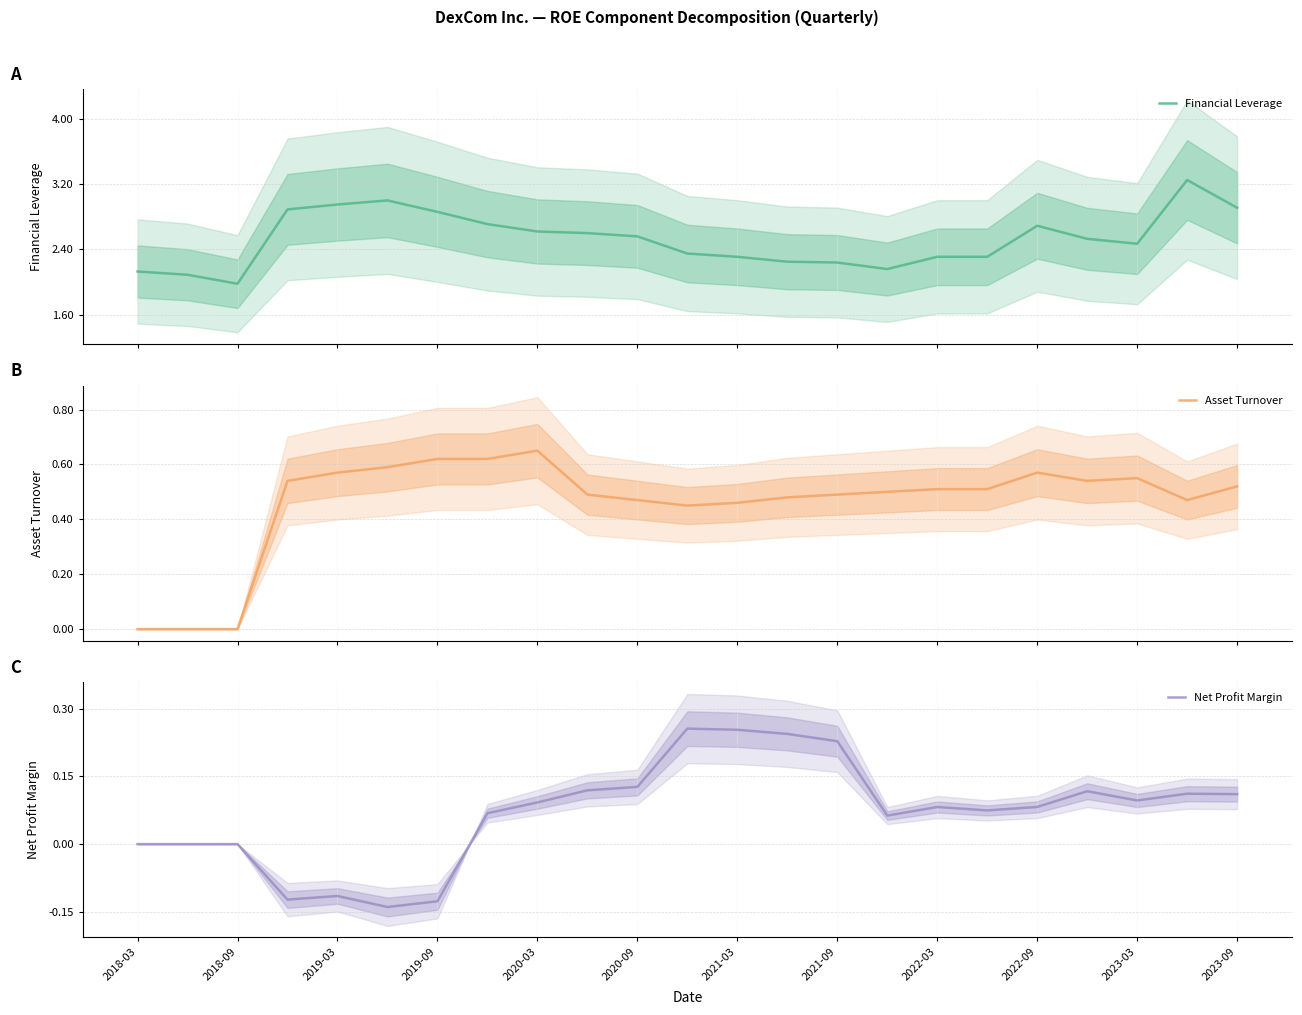

List the series in order of their overall mean, lowest first.

Net Profit Margin, Asset Turnover, Financial Leverage